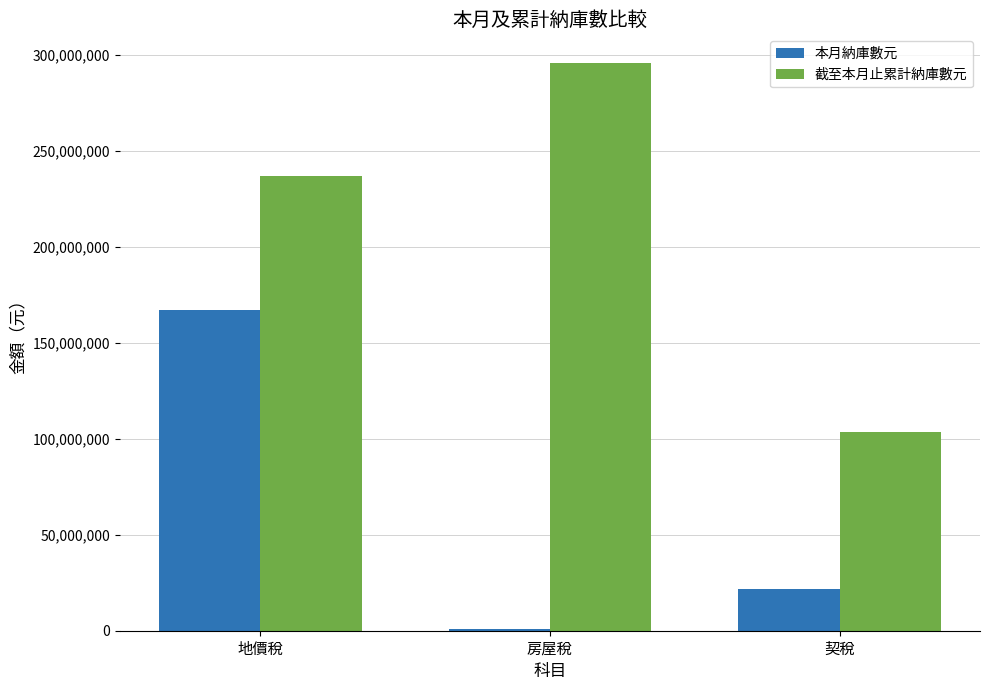

What is the sum of the 截至本月止累計納庫數元 values at 地價稅 and 房屋稅?

532583025